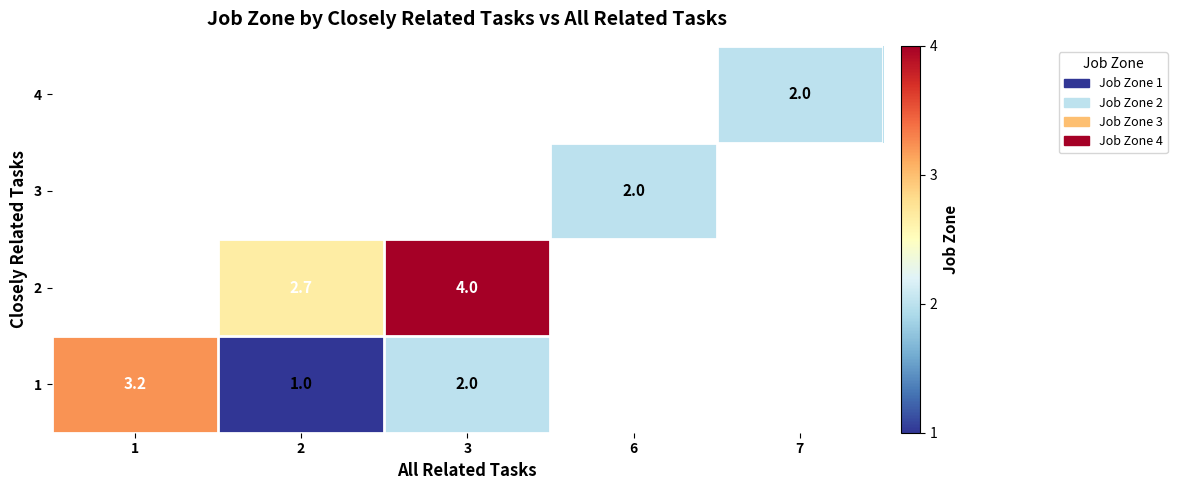

The 4 series shows 2.9 at 7. True or false?

False